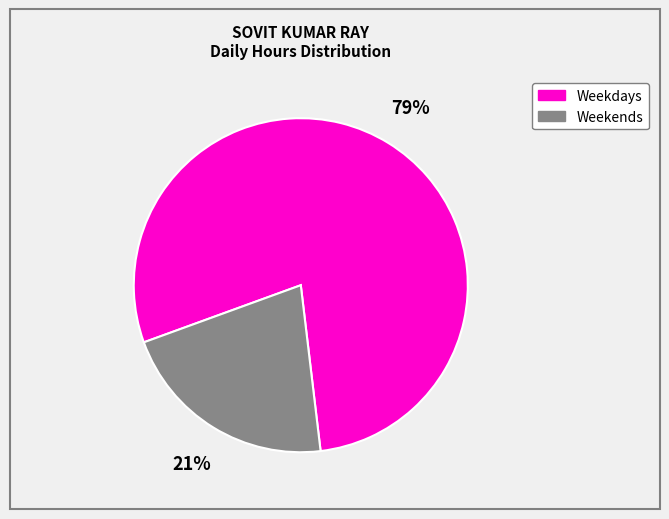

Does any single category account for the majority?

Yes